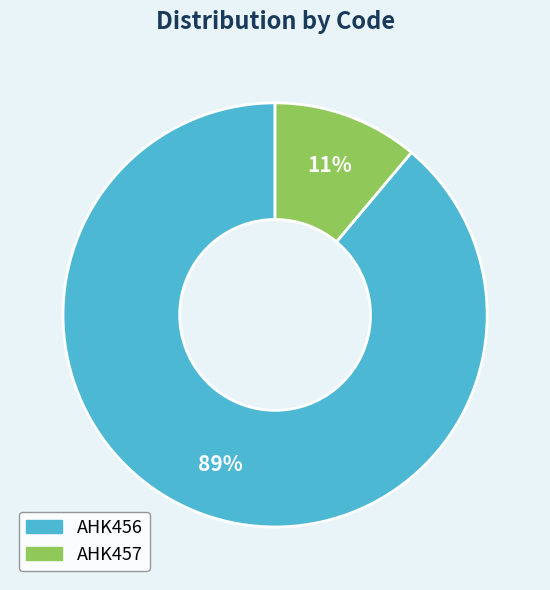

The AHK456 slice represents 89% of the pie. True or false?

True